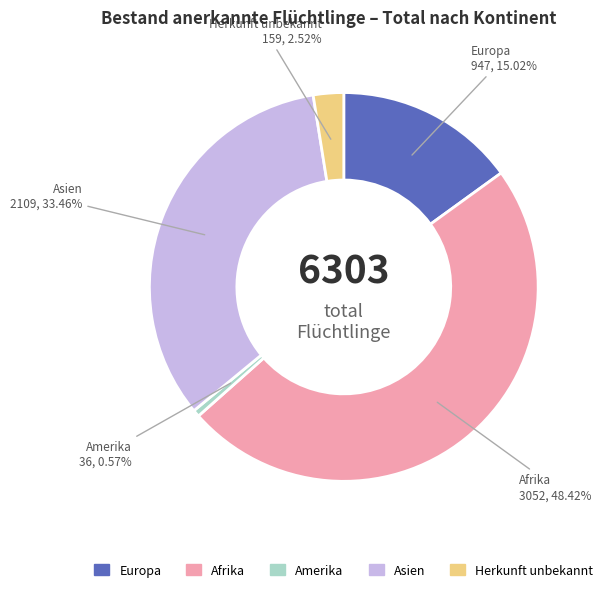

Is there any slice that represents more than half of the pie?

No